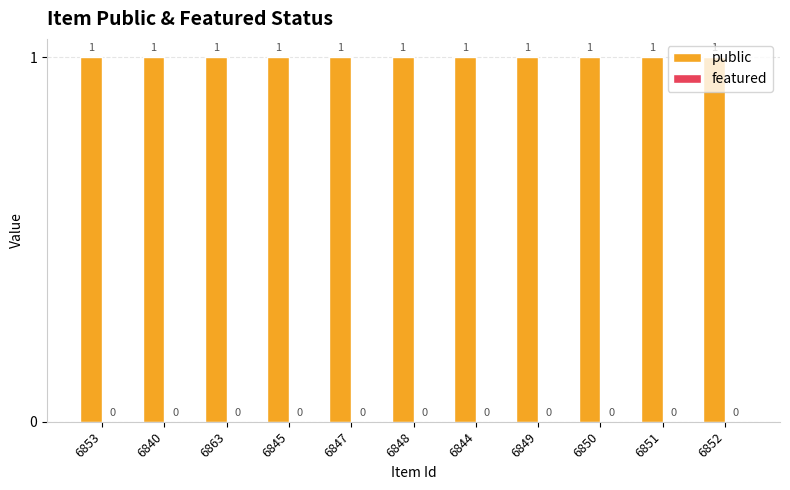

List the series in order of their overall mean, lowest first.

featured, public